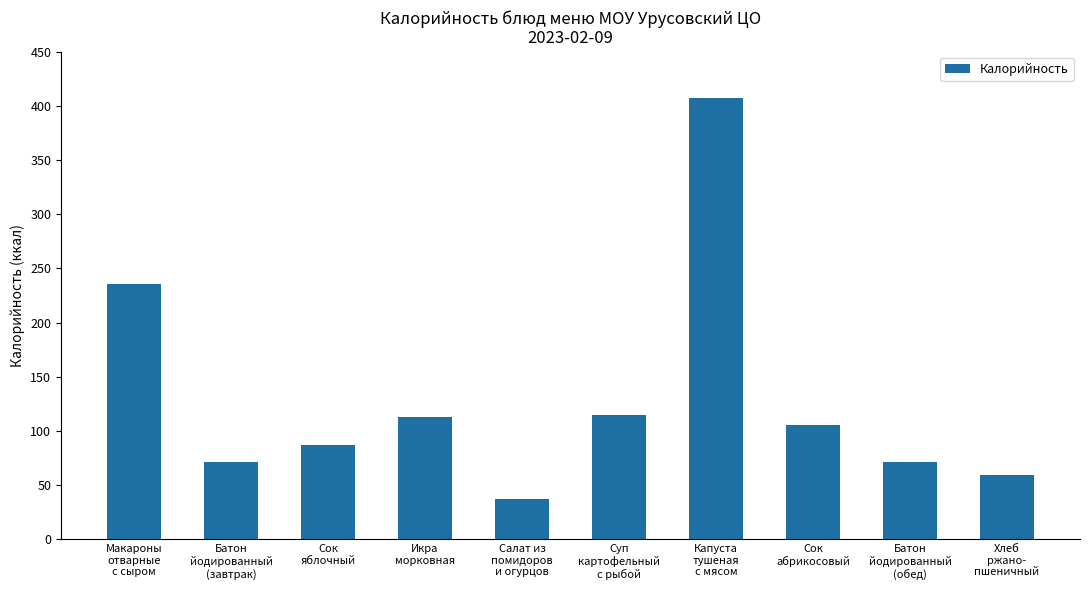

True or false: the data shows 14.8 at Салат из
помидоров
и огурцов.

False